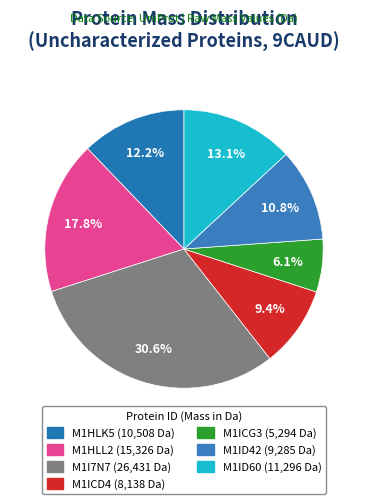

Count the number of slices in the pie.

7